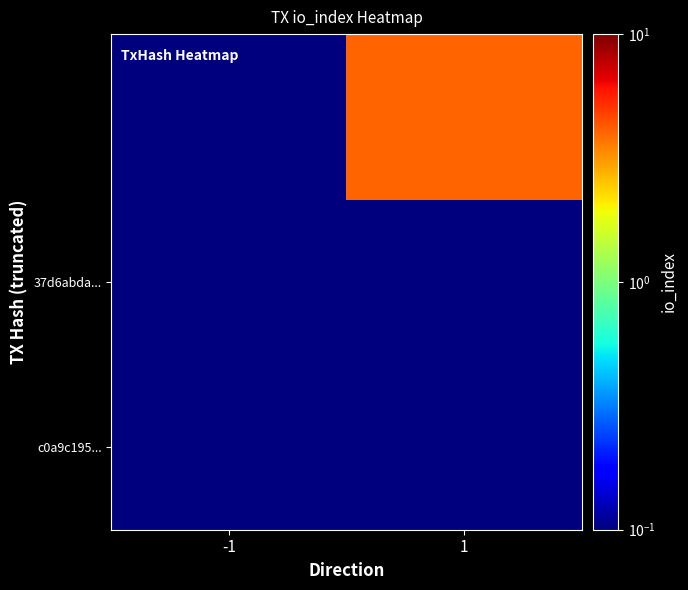

Count the number of categories in the chart.

2